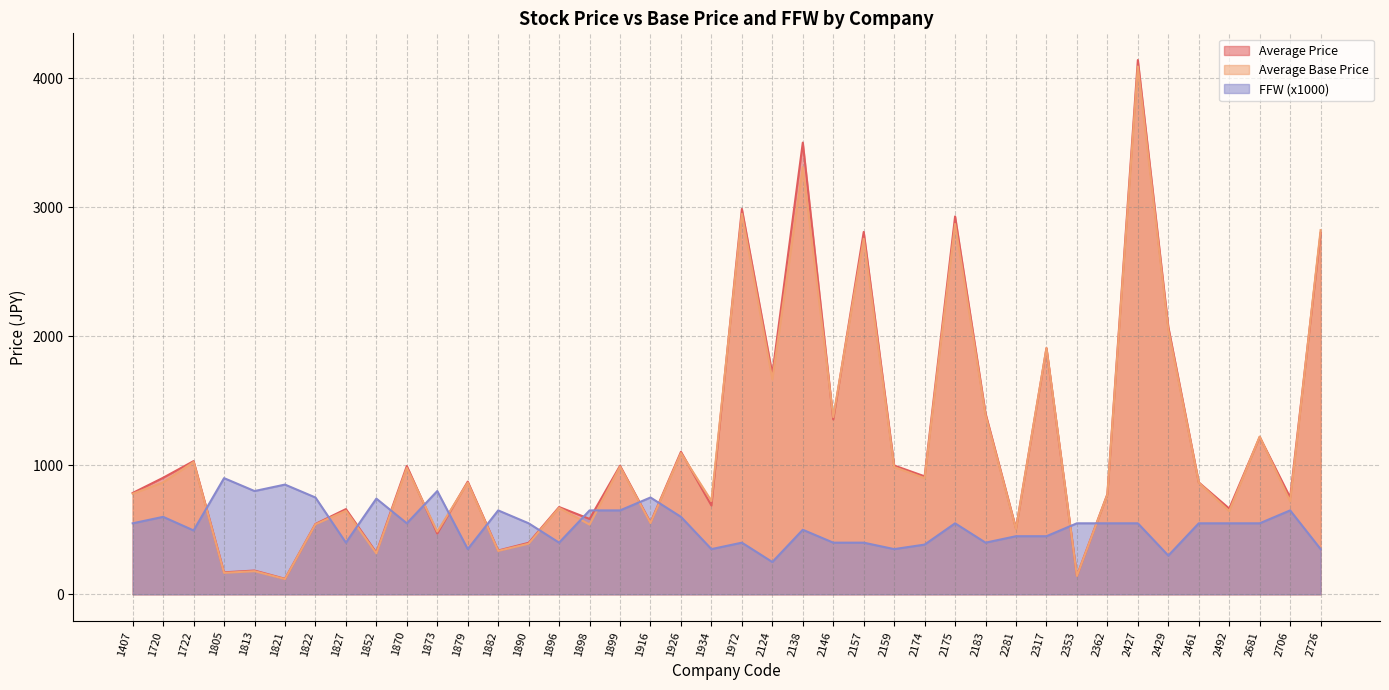

What is the difference between the second highest and minimum values in the FFW series?

600.0